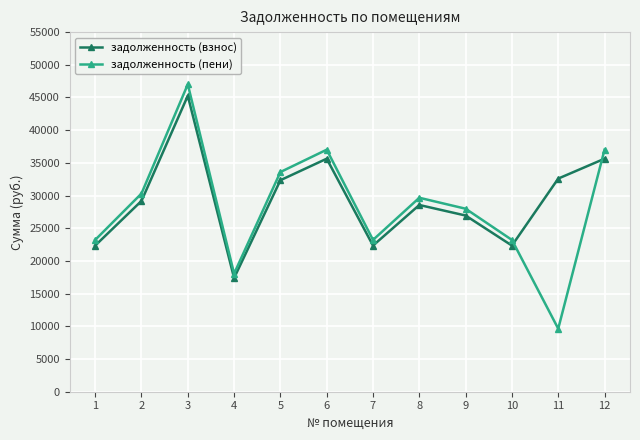

What is the sum of the задолженность (пени) values at 2 and 1?

53525.0